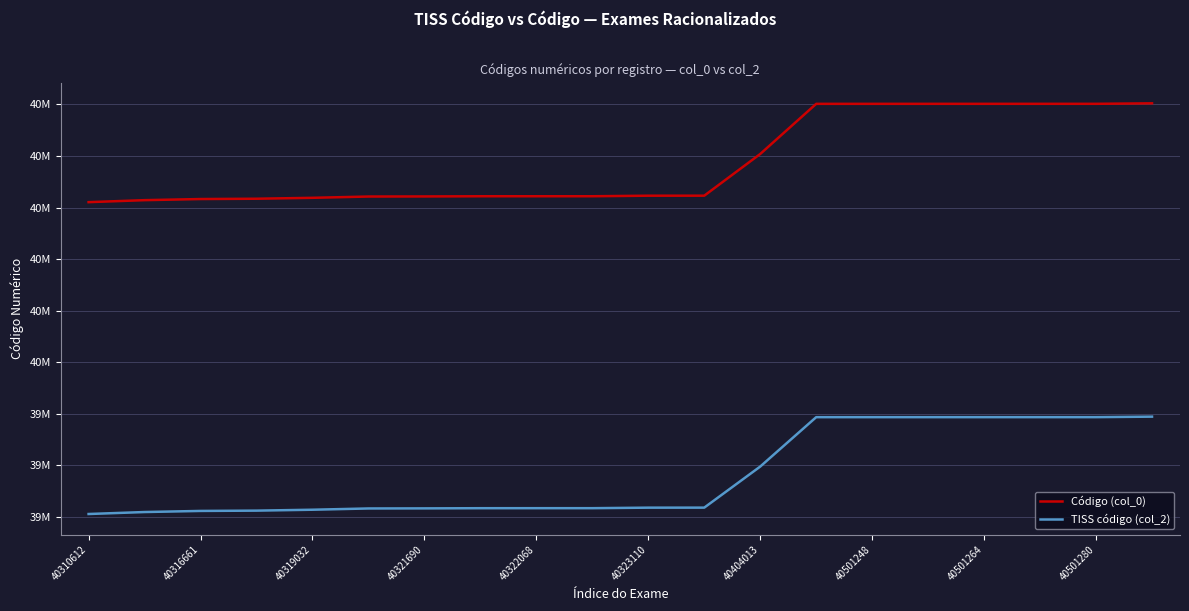

What is the greatest value displayed?

40502244.0